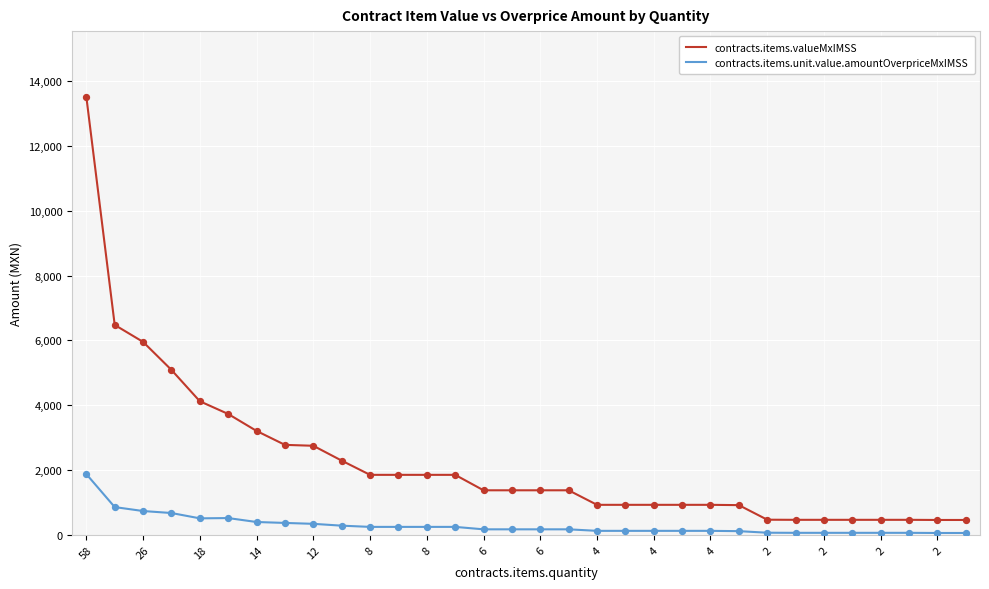

Which series has the largest total across all categories?

contracts.items.valueMxIMSS